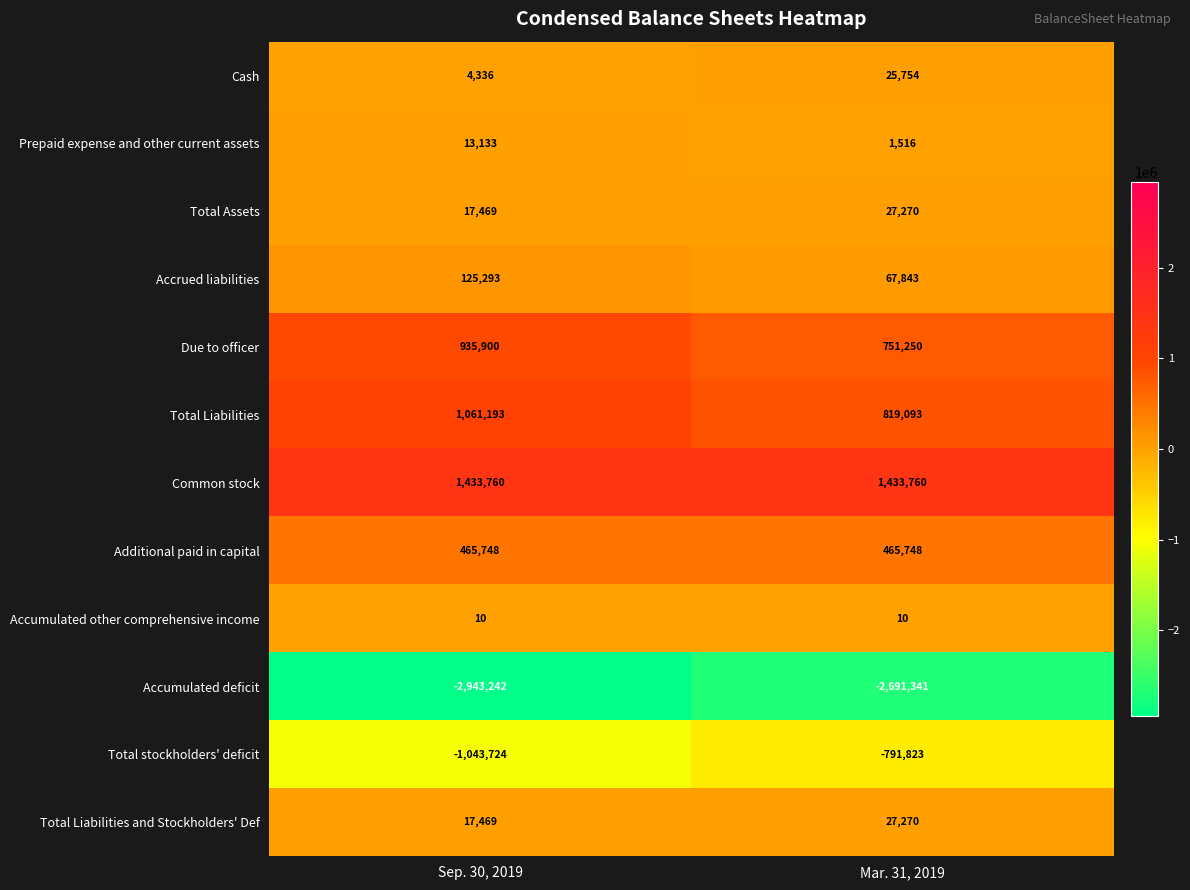

What value does the Accumulated other comprehensive income series have at Mar. 31, 2019?

10